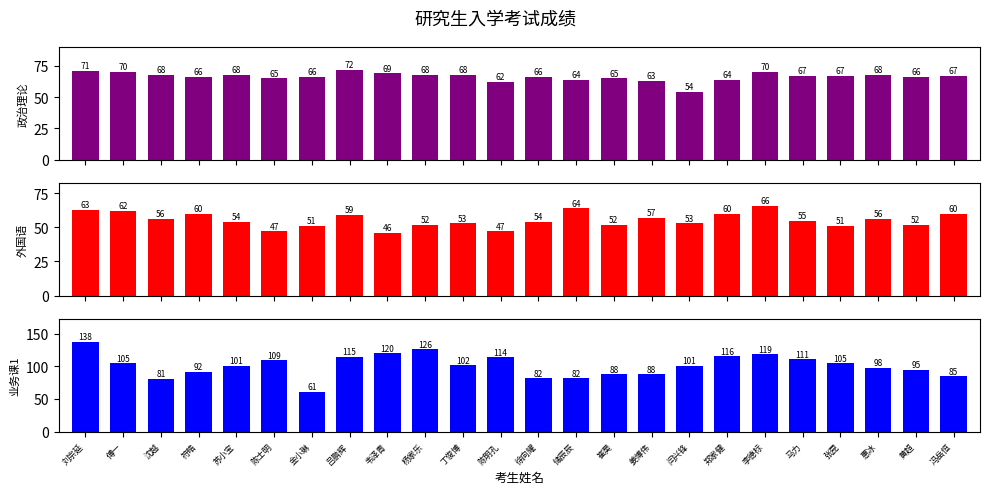

How many bars are there in each group?

3